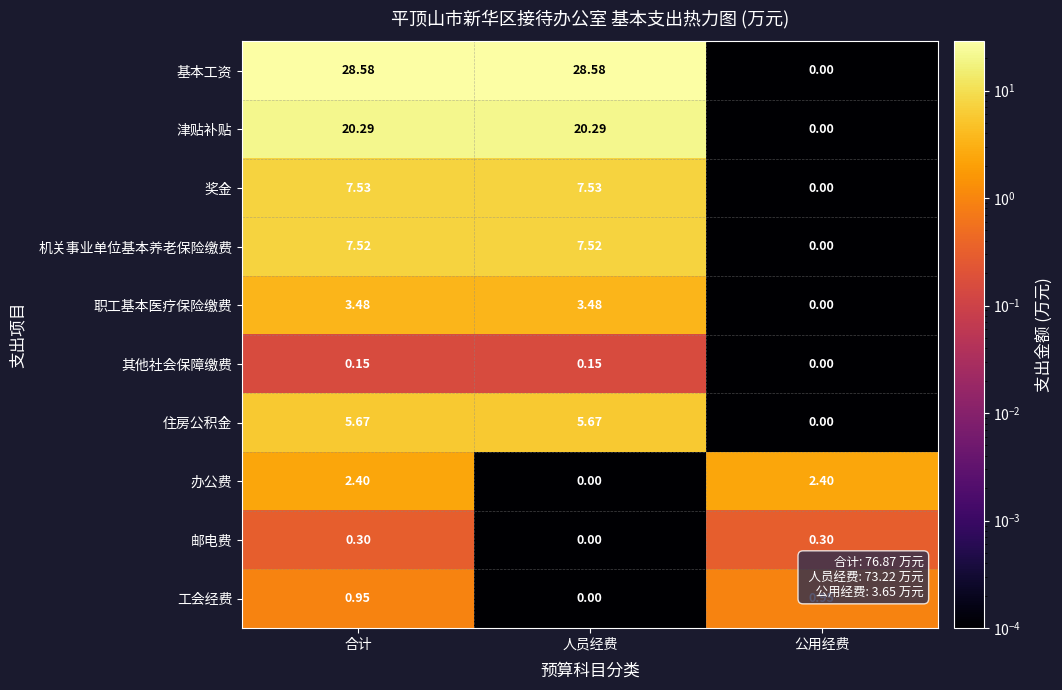

At 合计, list the series in order from largest to smallest.

基本工资, 津贴补贴, 奖金, 机关事业单位基本养老保险缴费, 住房公积金, 职工基本医疗保险缴费, 办公费, 工会经费, 邮电费, 其他社会保障缴费